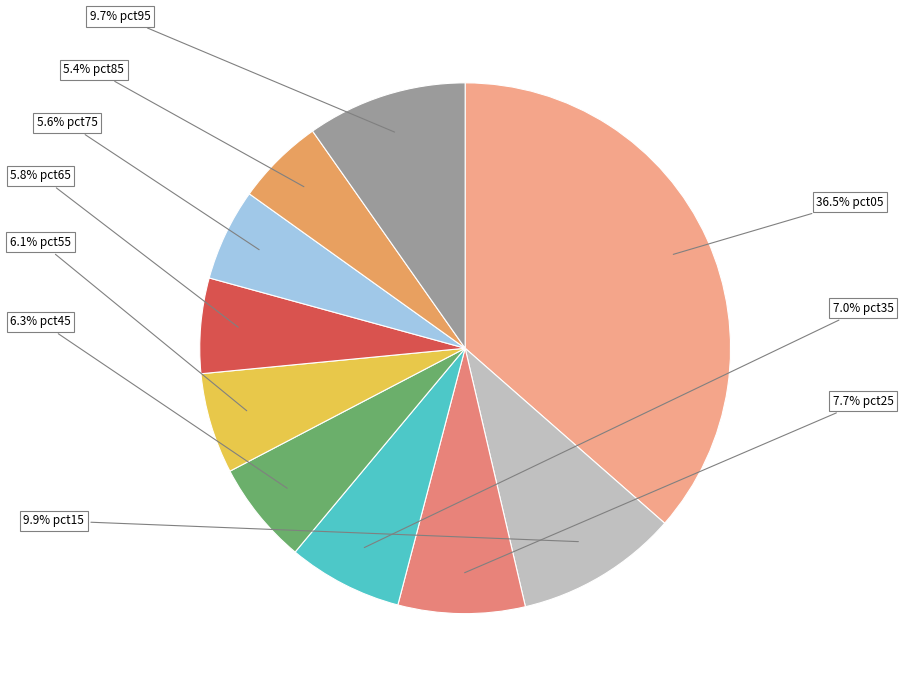

How many segments does this pie chart have?

10